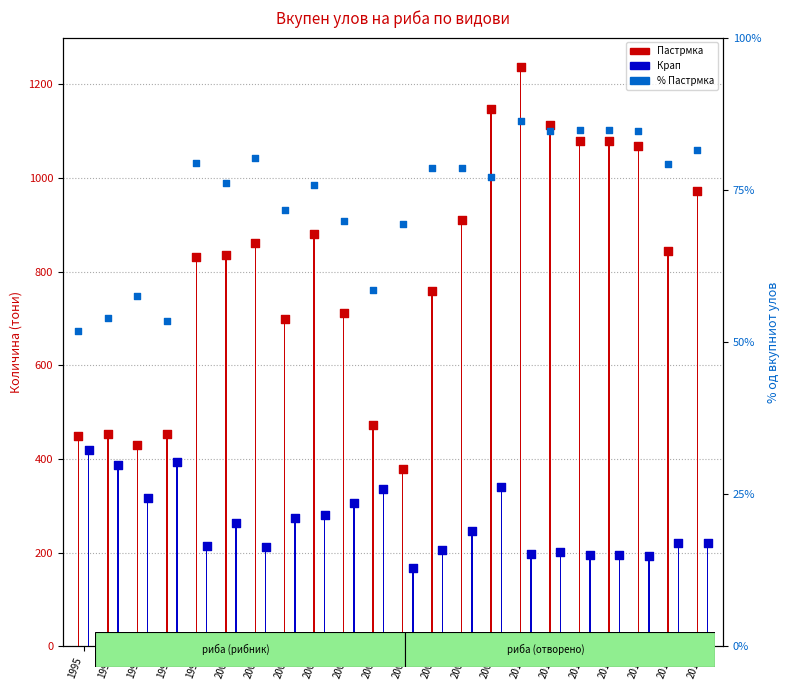

Which series contains the lowest Y value?

% Пастрмка